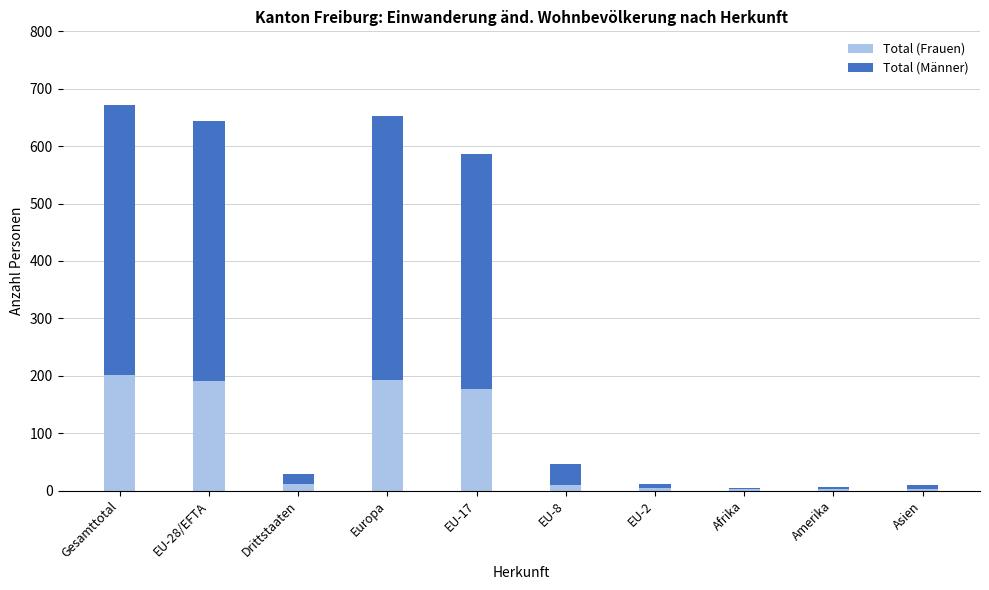

What is the sum of all Total (Frauen) values?

796